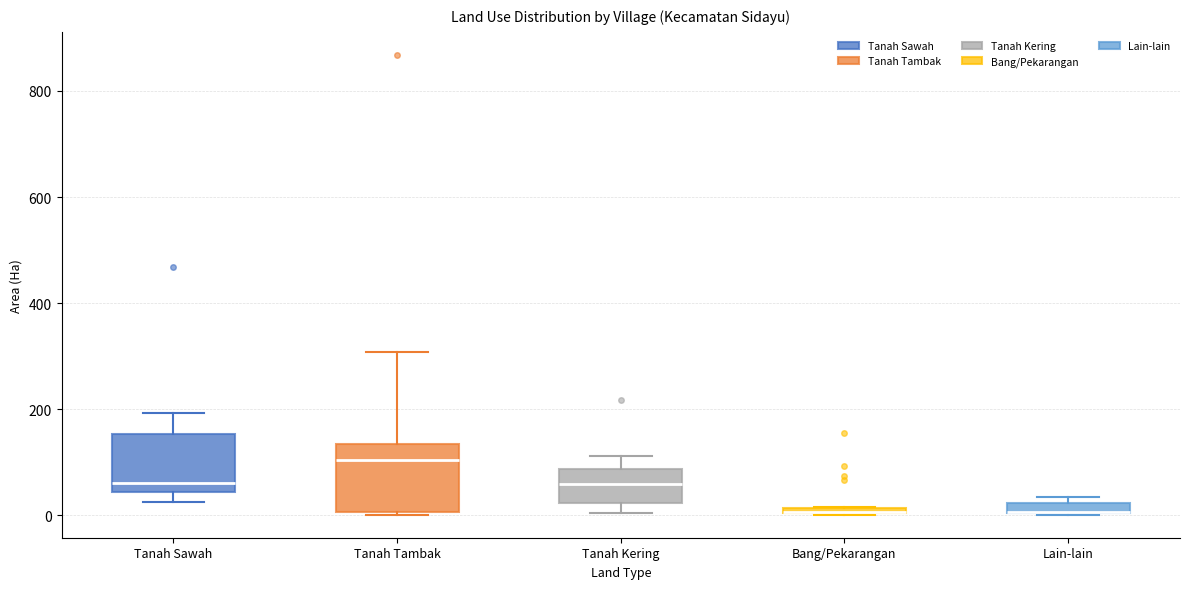

Where is the upper edge of the box for Lain-lain on the y-axis? The values are not printed on the chart, so give them approximately, as read against the axis.

20